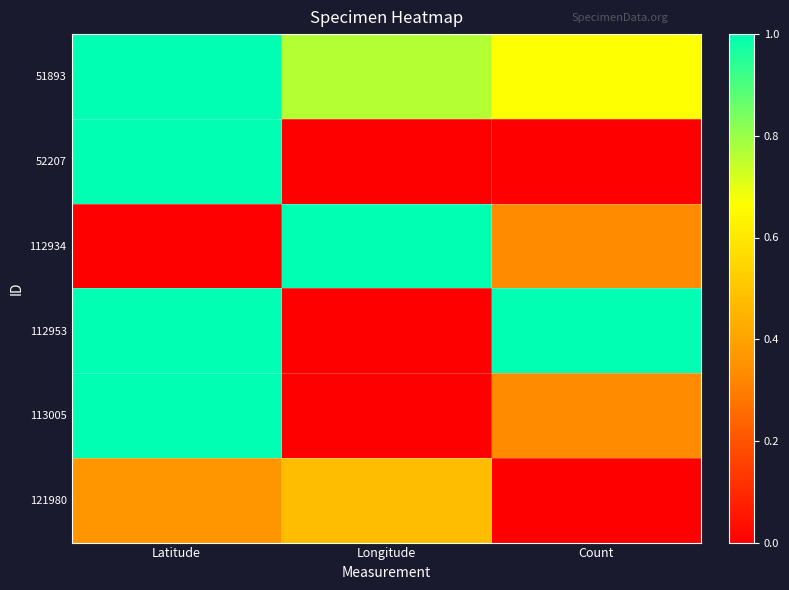

What is the total value across all series at Latitude?

4.4